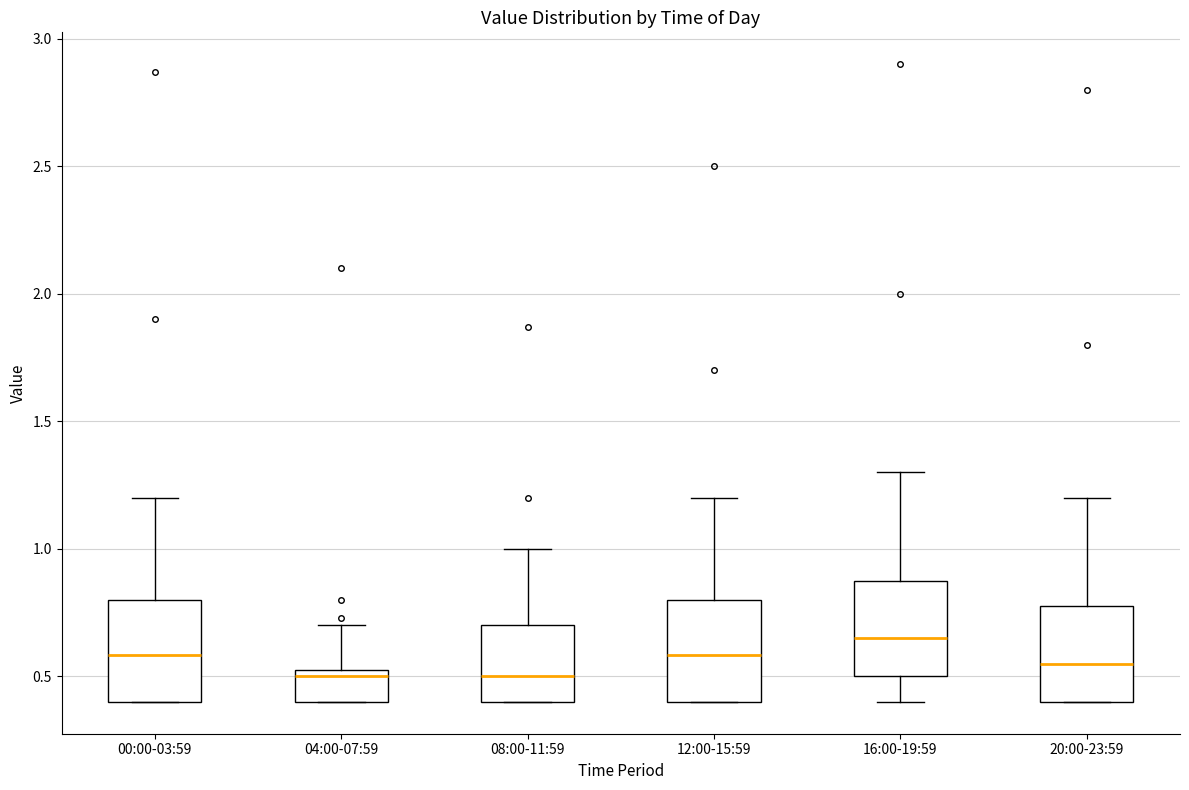

Where does the upper whisker of the box for 20:00-23:59 end on the y-axis? The values are not printed on the chart, so give them approximately, as read against the axis.

1.20